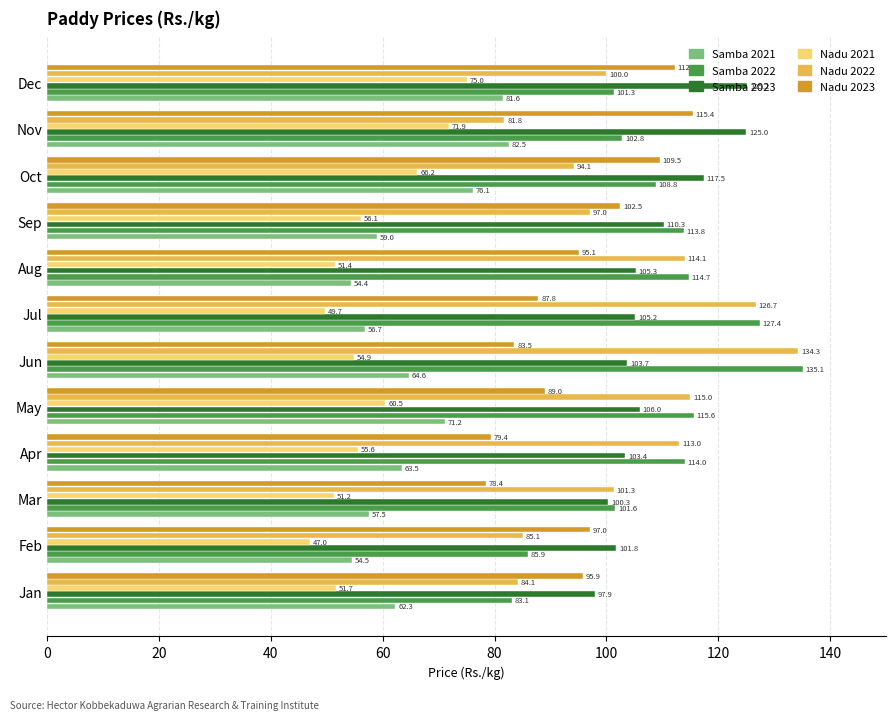

List the series in order of their peak value, lowest first.

Nadu 2021, Samba 2021, Nadu 2023, Samba 2023, Nadu 2022, Samba 2022